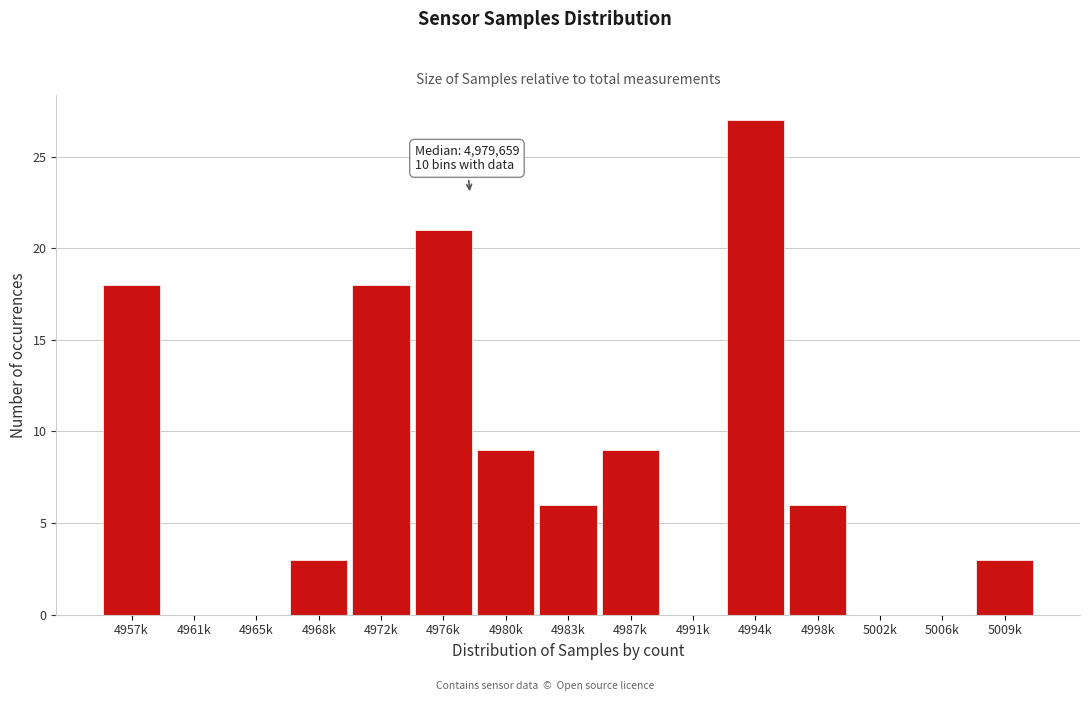

Reading left to right, what are all the values shown in this chart?

4957k=18	4961k=0	4965k=0	4968k=3	4972k=18	4976k=21	4980k=9	4983k=6	4987k=9	4991k=0	4994k=27	4998k=6	5002k=0	5006k=0	5009k=3